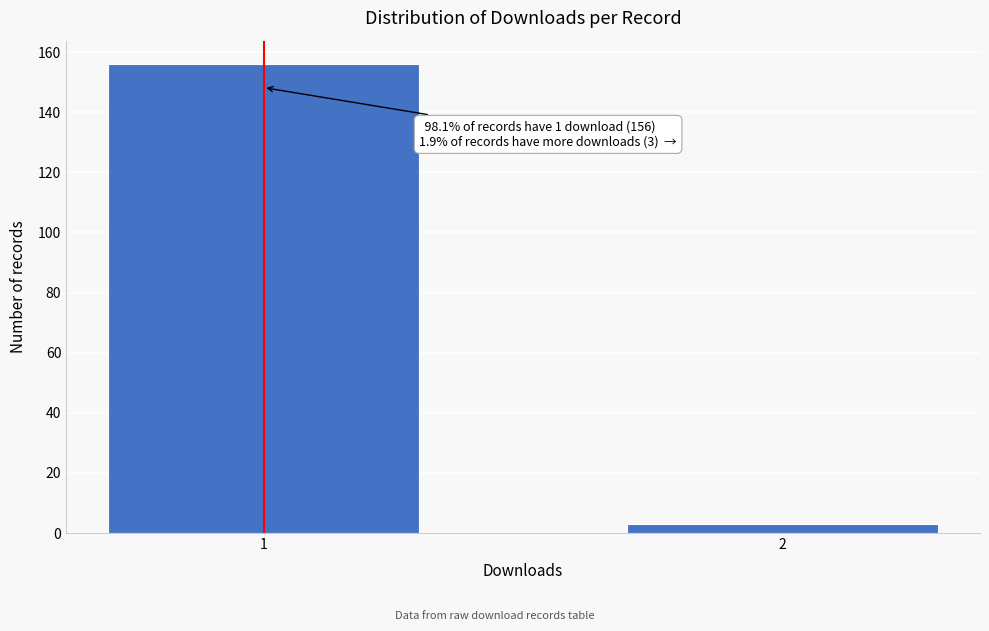

Reading left to right, what are all the values shown in this chart?

1=156	2=3